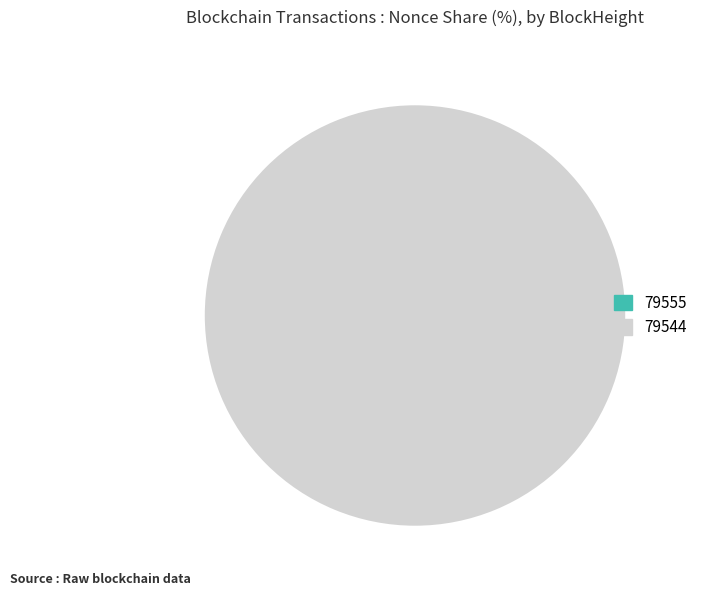

Which category has the smallest portion of the pie?

79555